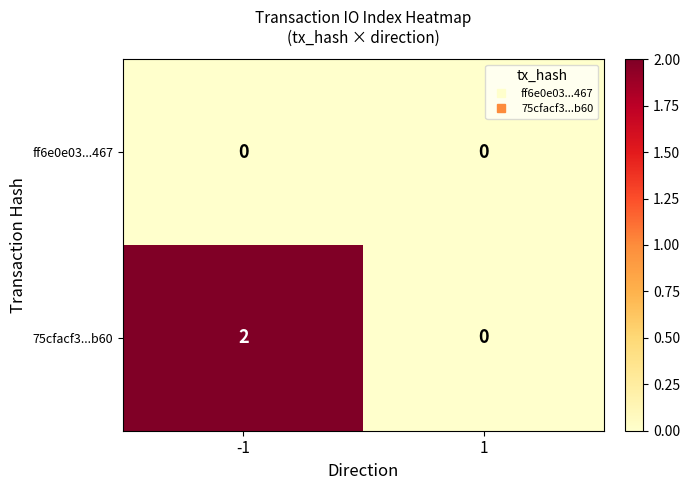

Which series changed the most between -1 and 1?

75cfacf3...b60